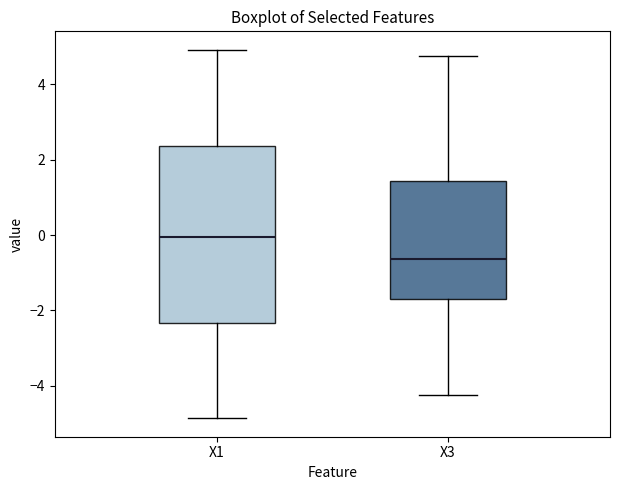

Which box's median line is the lowest?

X3